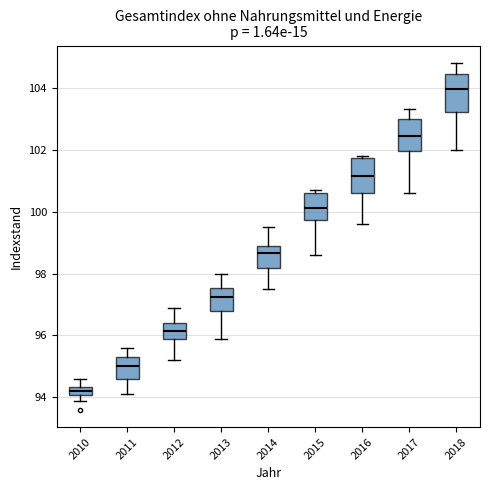

Where does the median line of the box at x = 2016 sit on the y-axis? The values are not printed on the chart, so give them approximately, as read against the axis.

101.2